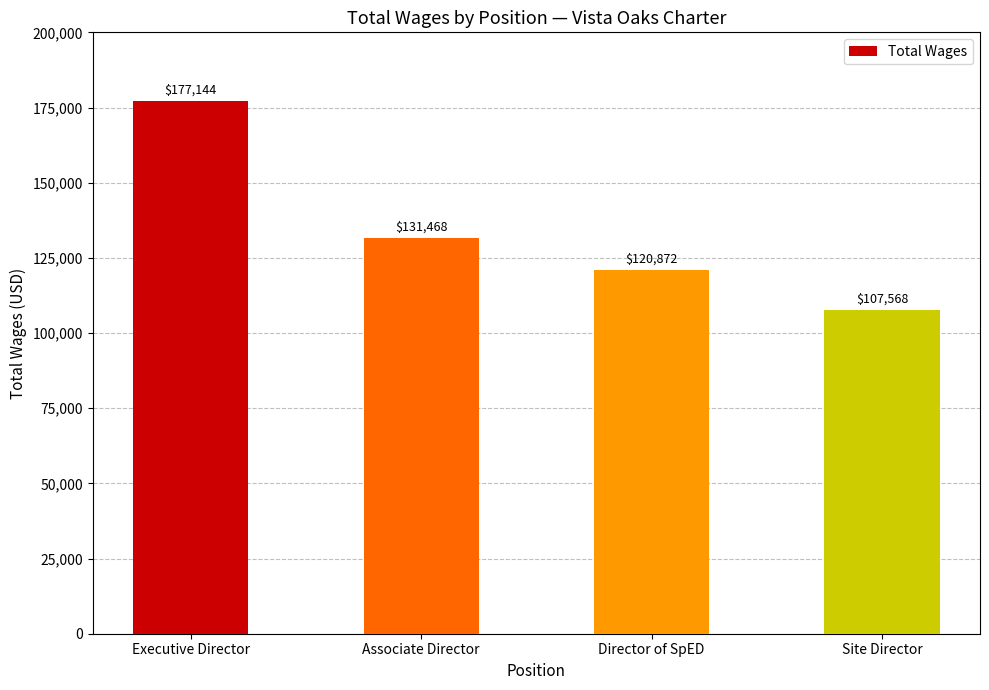

What is the value of the 4th bar from the left?

107568